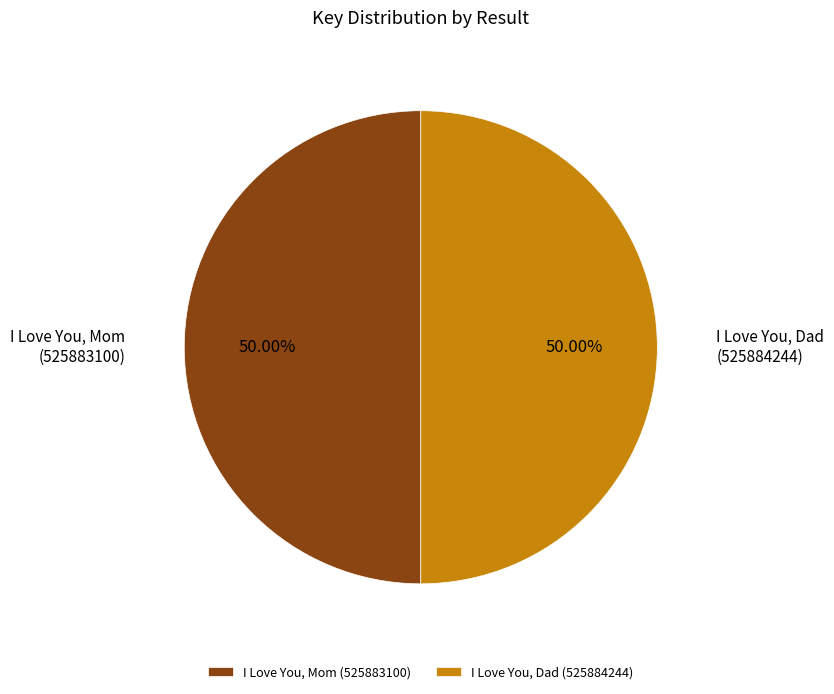

Do I Love You, Dad (525884244) and I Love You, Mom (525883100) together represent more than half of the pie?

Yes